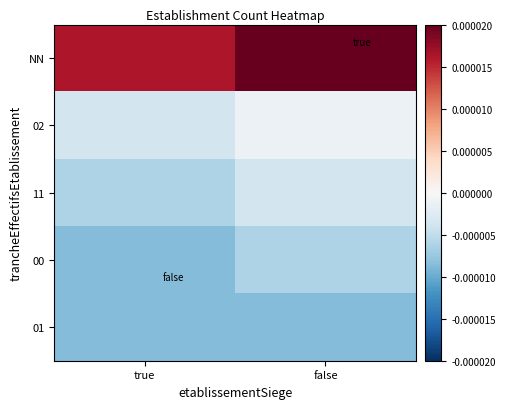

At how many categories does at least one series exceed 0?

2